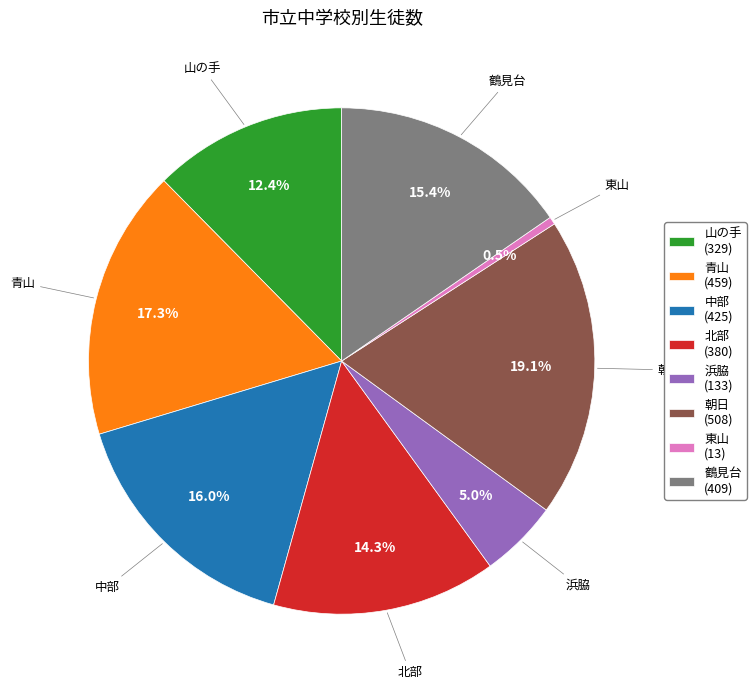

Which category has the smallest portion of the pie?

東山